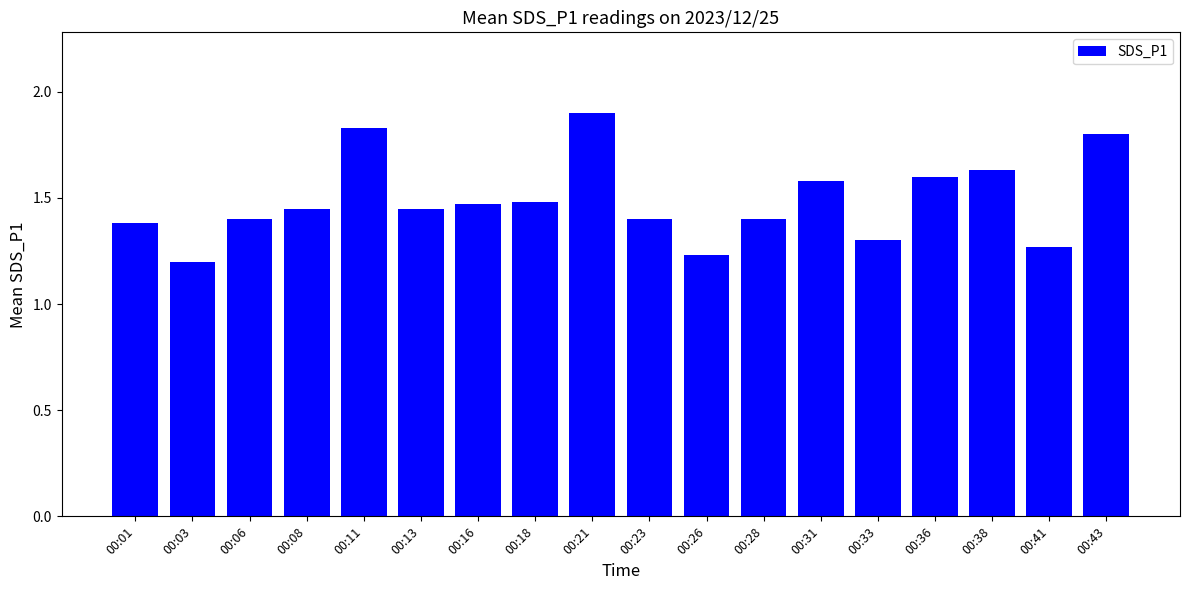

Approximately how many times larger is the value at 00:28 compared to 00:38?

0.9